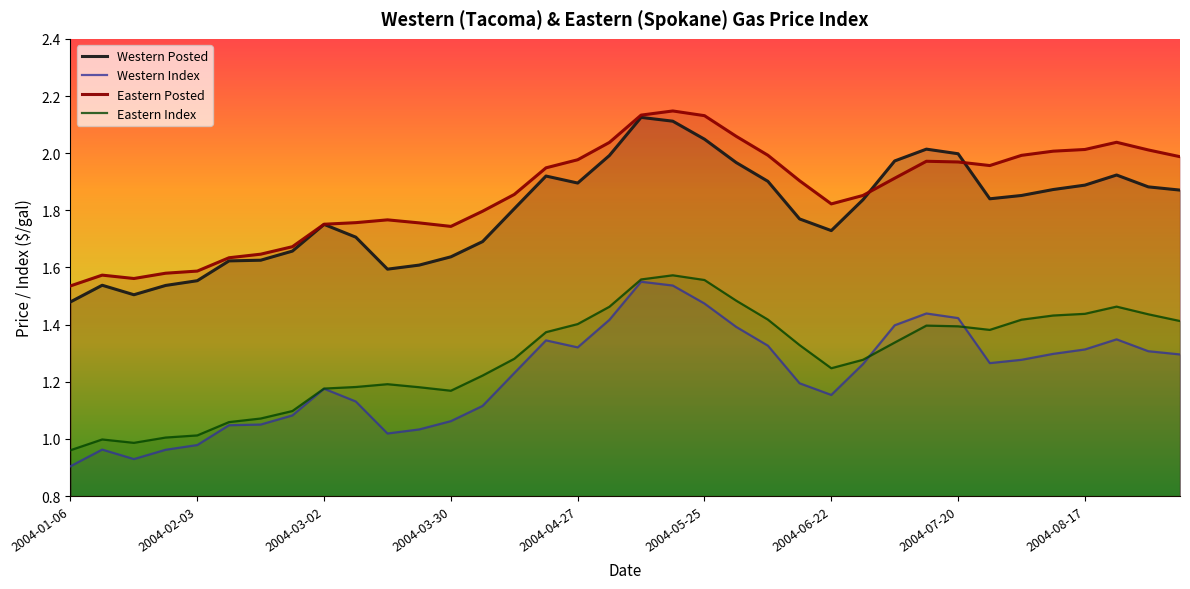

Which series has the largest total across all categories?

Eastern Posted